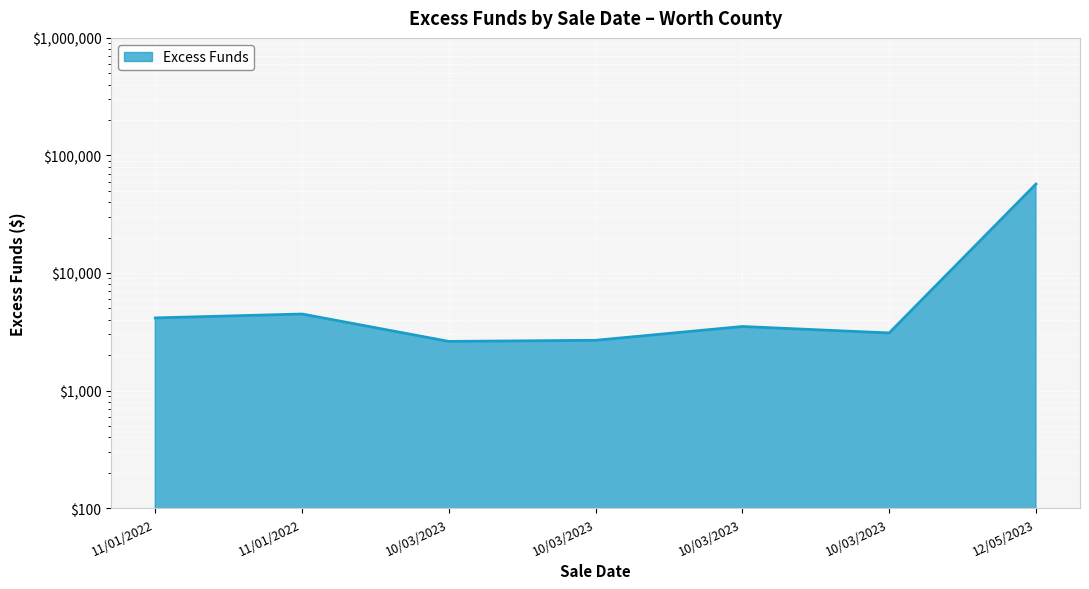

The chart shows a value of 3508.1 at 10/03/2023. True or false?

True